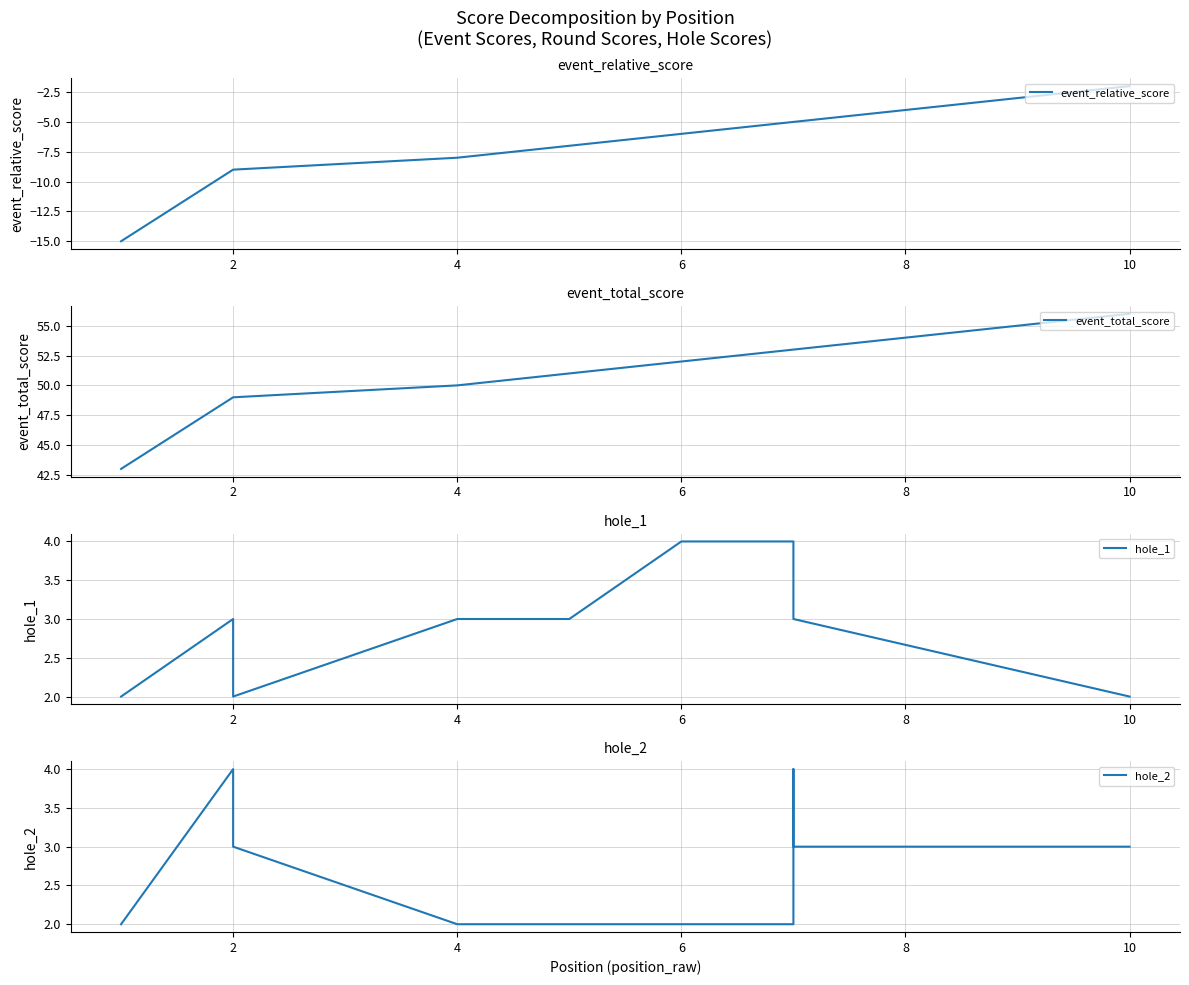

True or false: hole_2 and event_relative_score intersect in this chart.

False